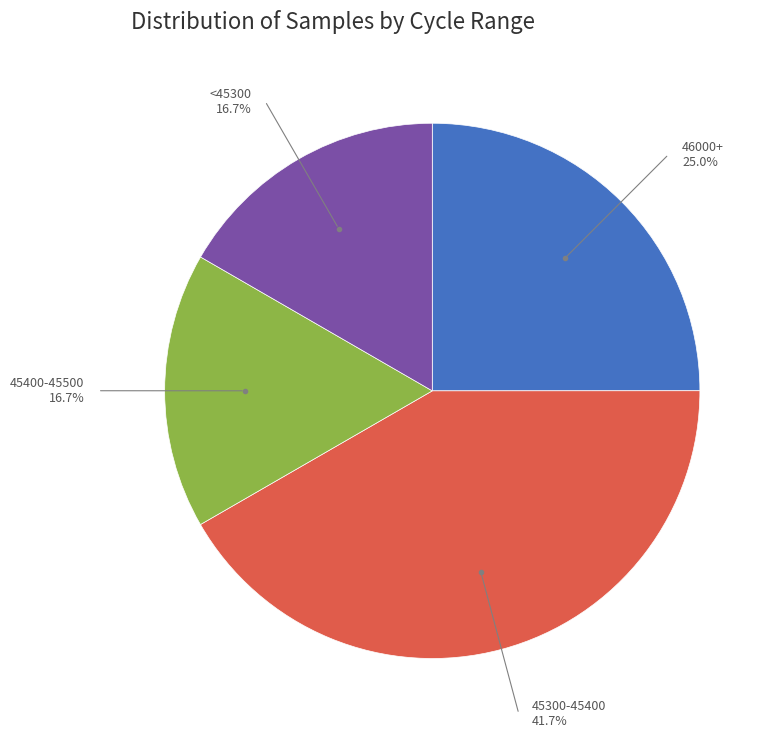

Is there any slice that represents more than half of the pie?

No